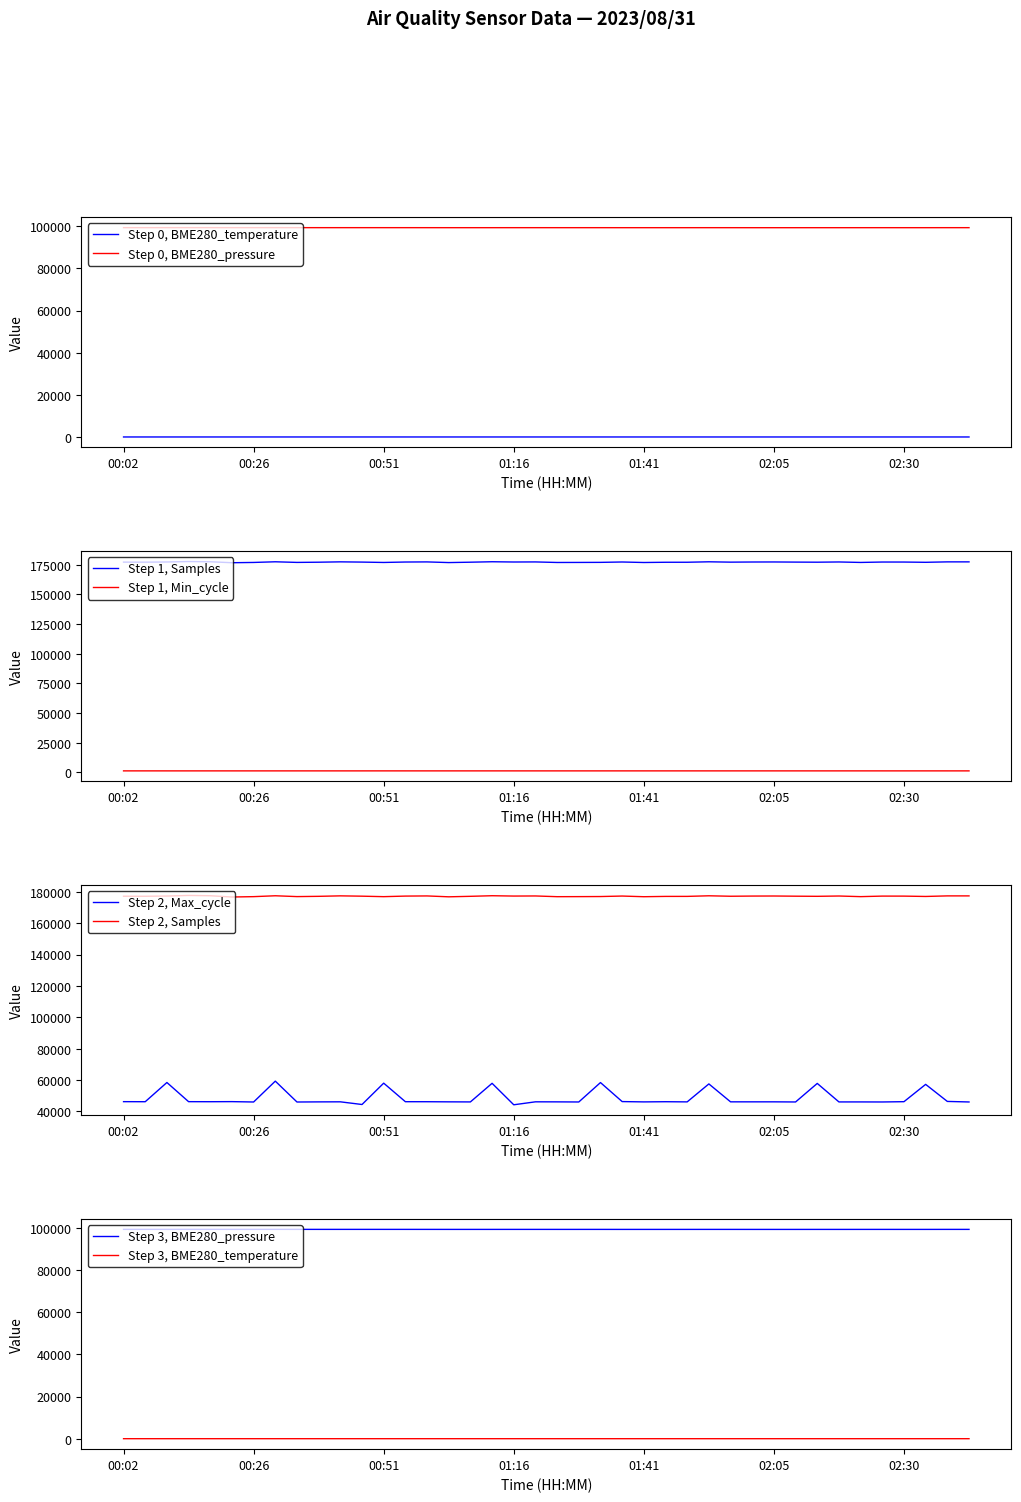

How many data points does each series have?

40